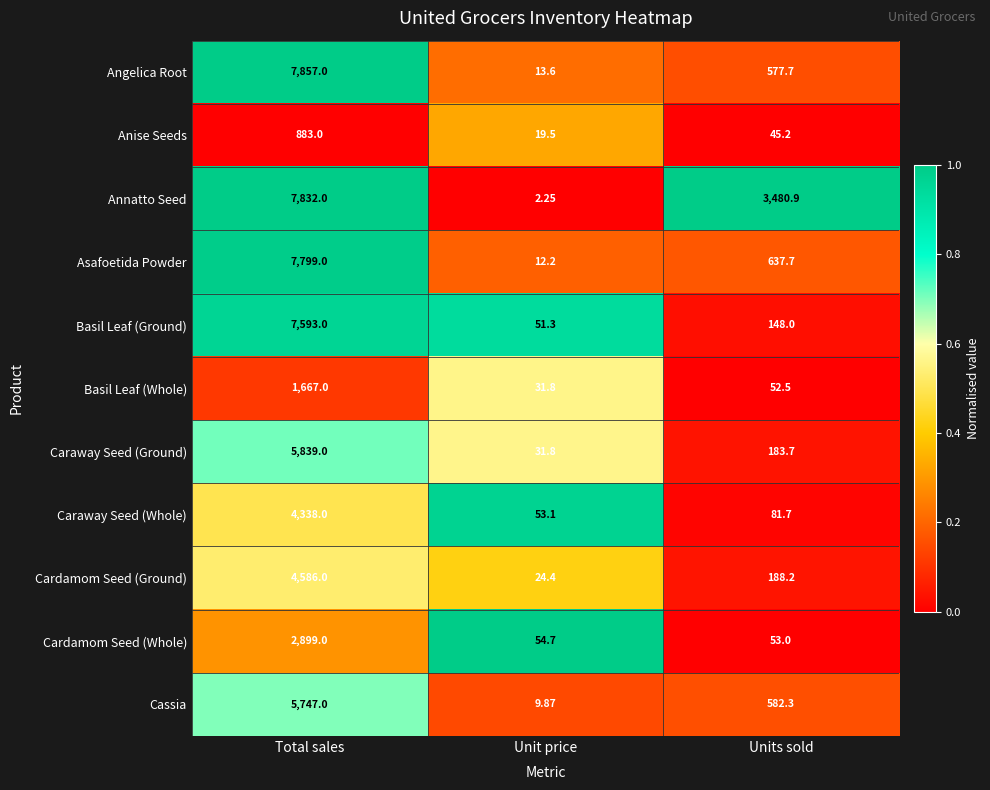

Which series has the largest range (max minus min)?

Angelica Root